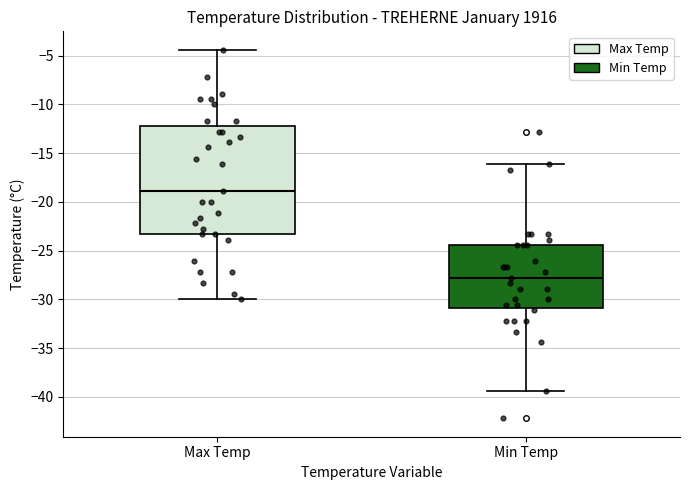

Reading left to right, read every box against the y-axis: the position of its median line, the range the box covers, and the ends of its whiskers. The values are not printed on the chart, so give them approximately, as read against the axis.

Max Temp: median -19.0, box -23.5 to -12.0, whiskers -30.0 to -4.5
Min Temp: median -28.0, box -31.0 to -24.5, whiskers -39.5 to -16.0